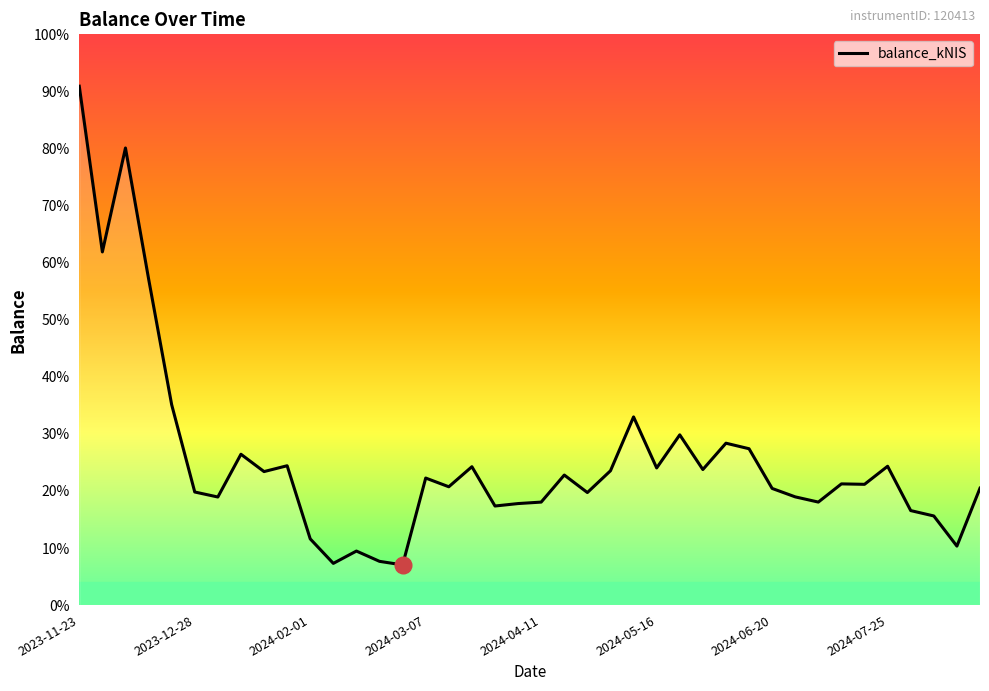

Is this an area chart (filled region under the line)?

Yes